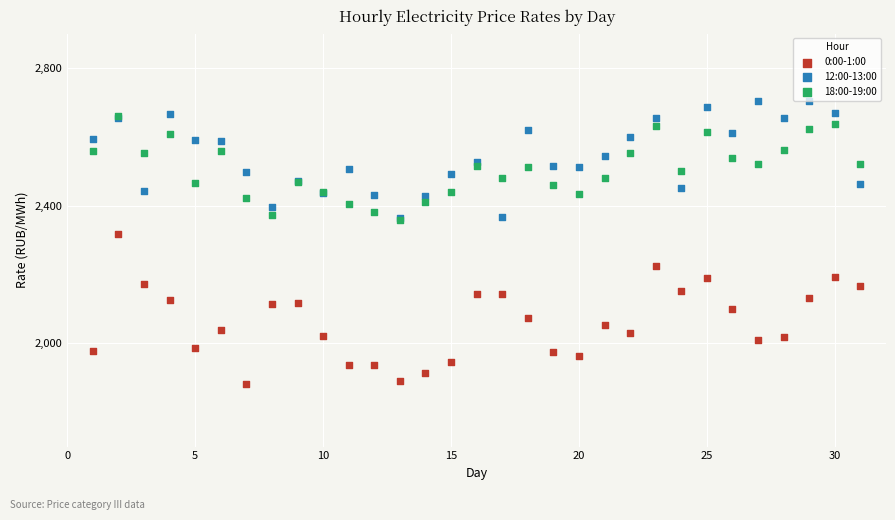

What are all the series names shown in the legend?

0:00-1:00, 12:00-13:00, 18:00-19:00